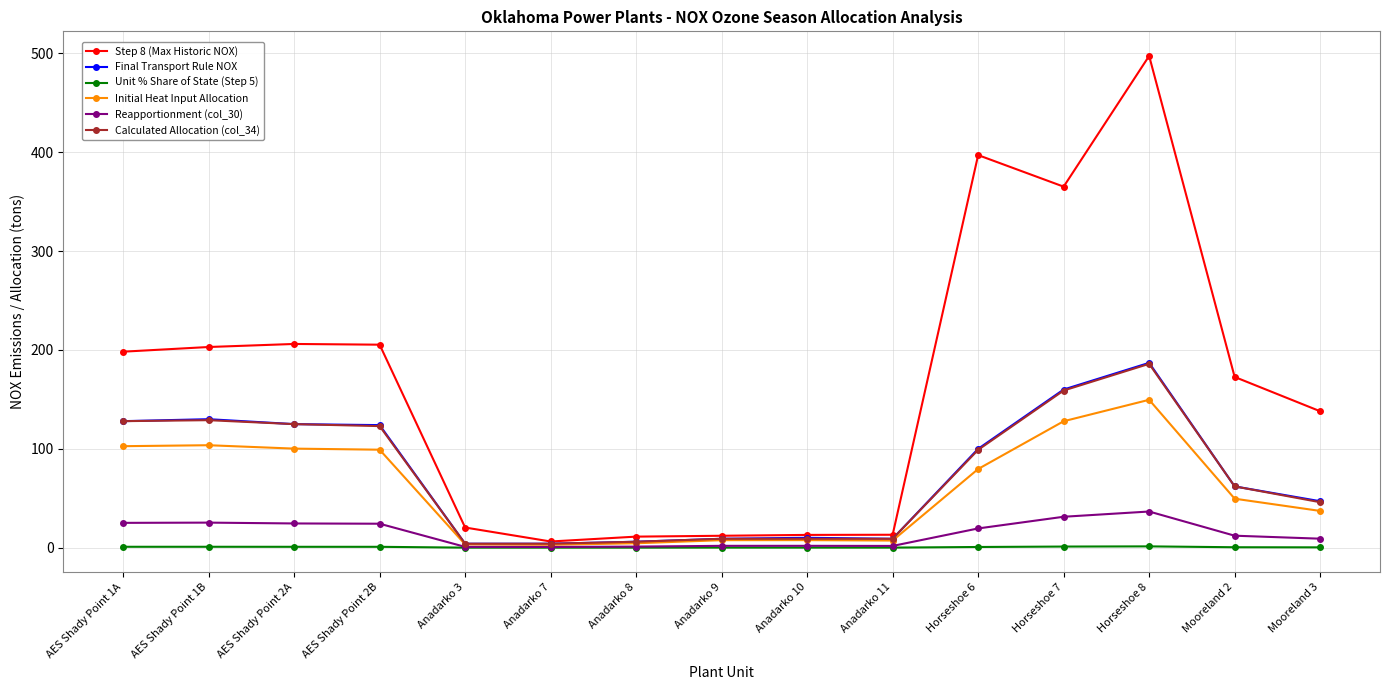

Which category has the highest value in the Step 8 (Max Historic NOX) series?

Horseshoe 8